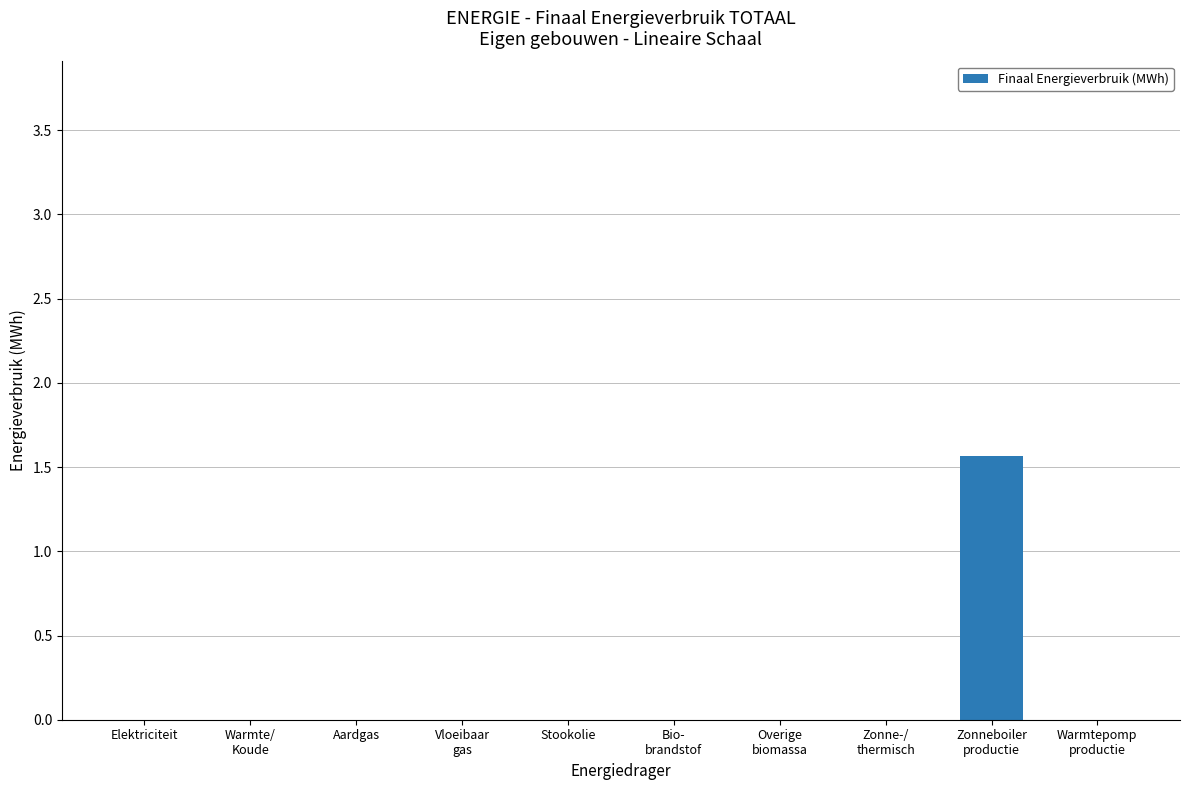

What is the greatest value displayed?

1.6